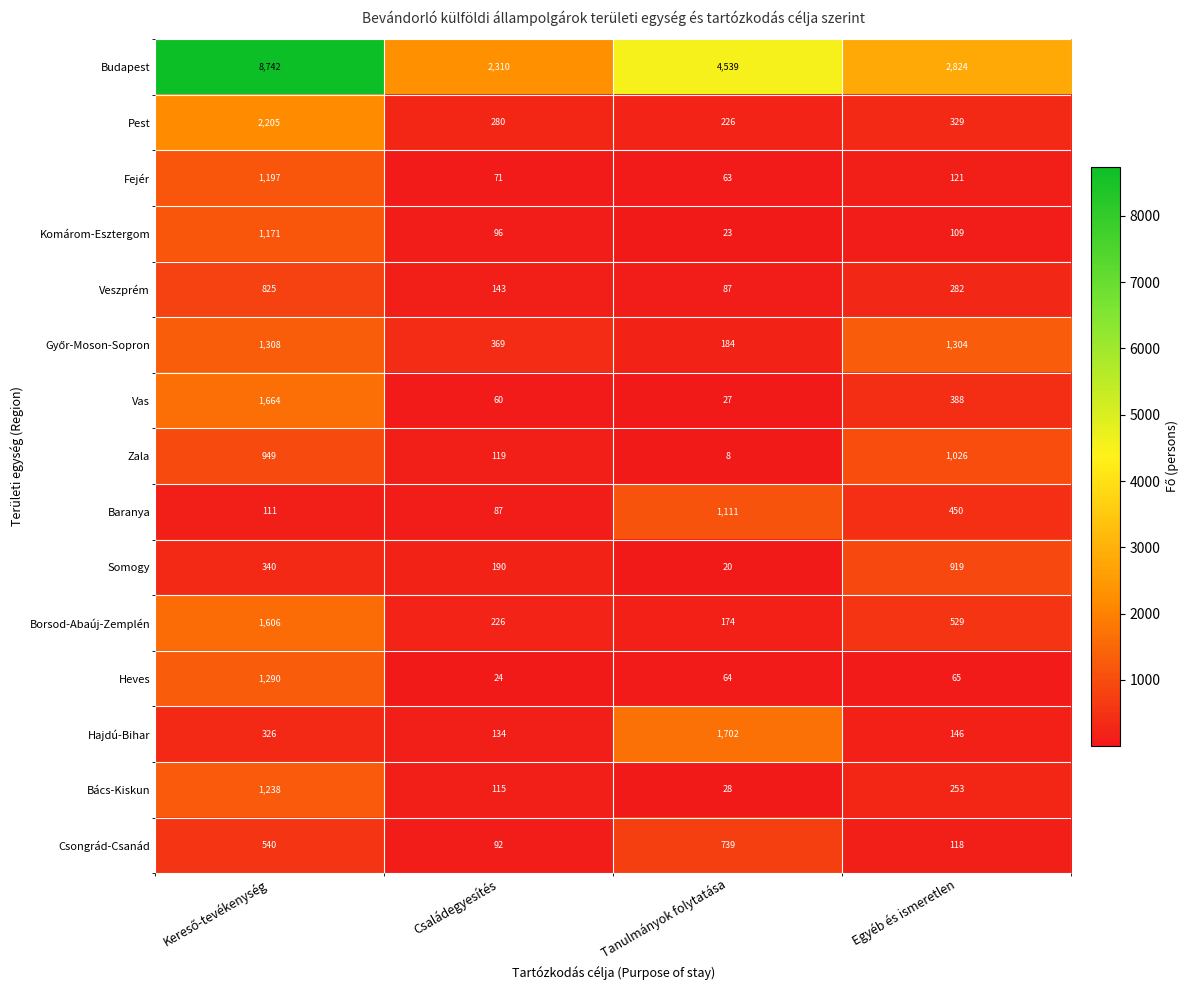

Which series has the widest spread of values?

Budapest